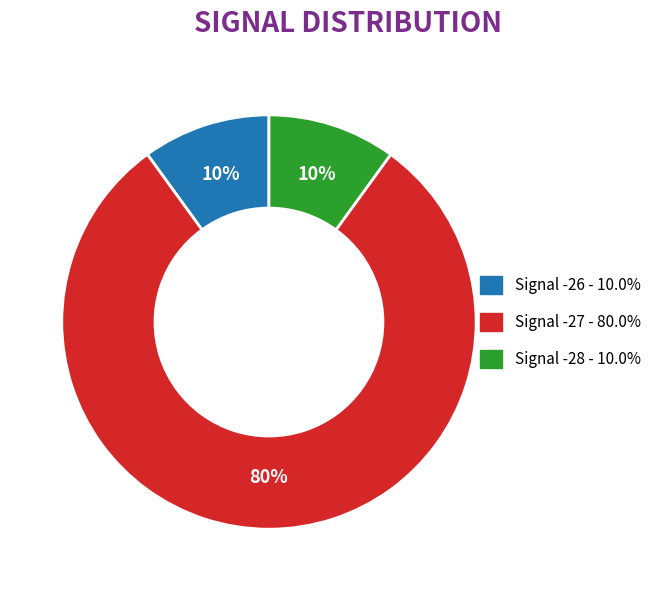

Is there any slice that represents more than half of the pie?

Yes